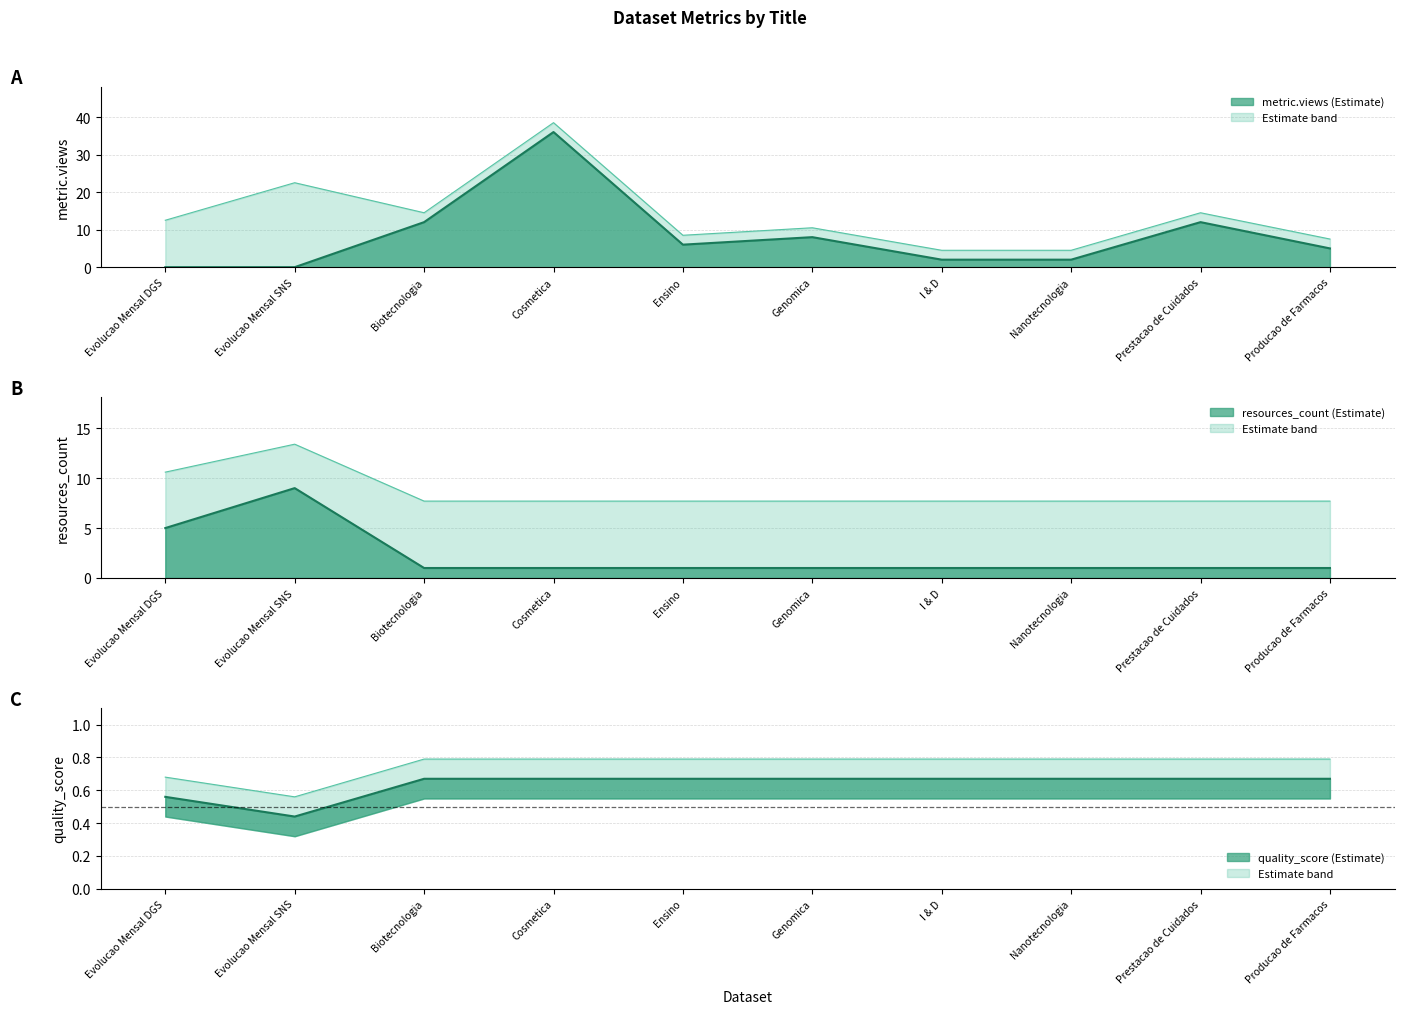

Where do quality_score and metric.views first cross each other?

Evolucao Mensal SNS and Biotecnologia